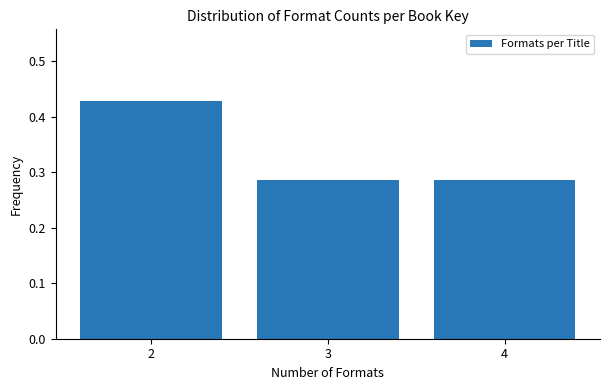

What is the sum of the values at 3 and 2?

0.7